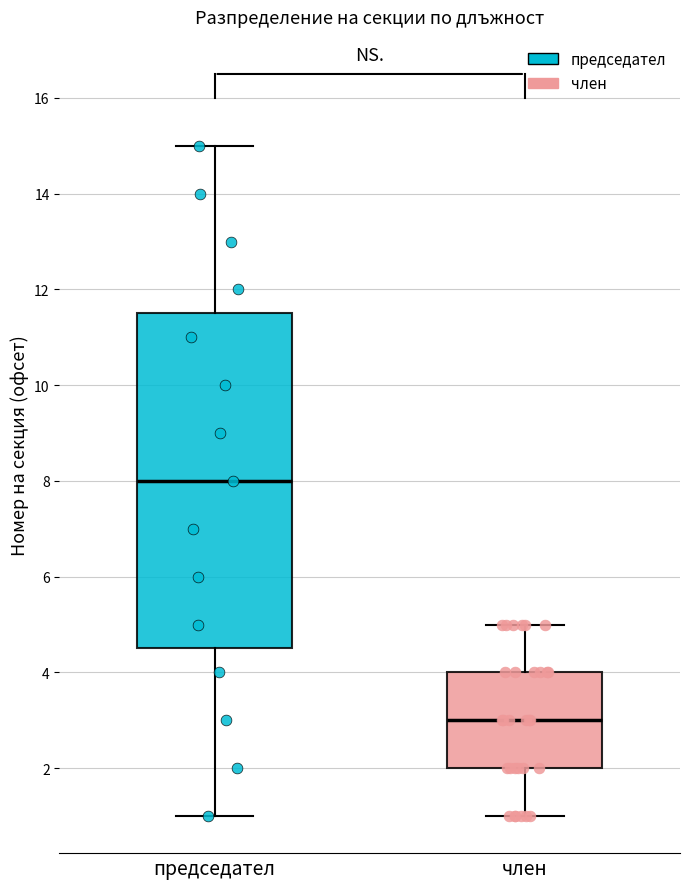

Where is the upper edge of the box for член on the y-axis? The values are not printed on the chart, so give them approximately, as read against the axis.

4.0